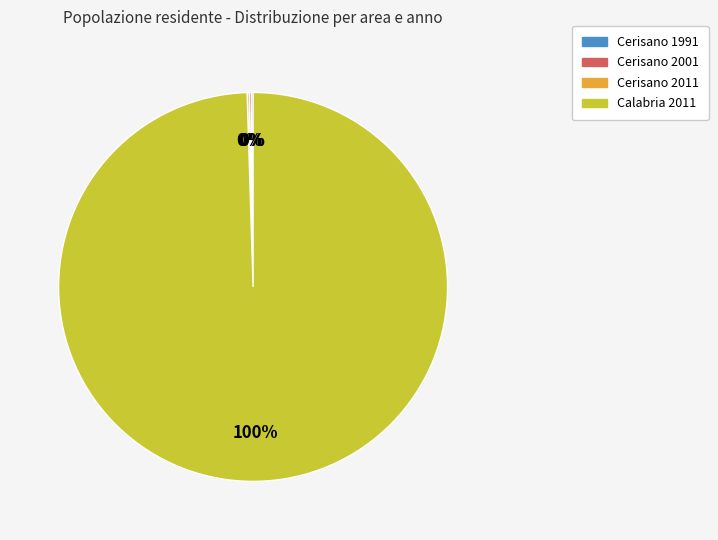

Is it true that Calabria 2011 is 86% of the pie?

False